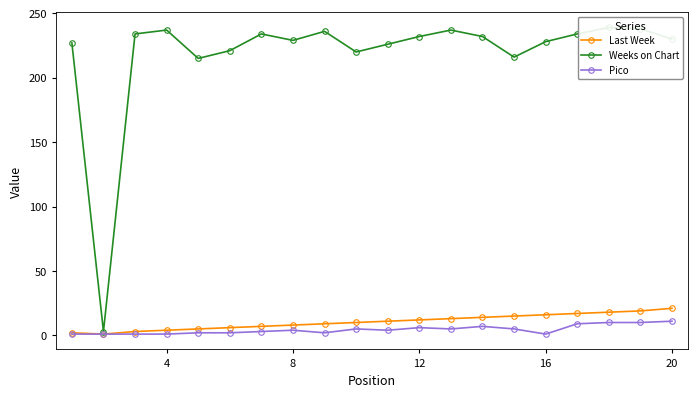

At how many categories does at least one series exceed 118?

19